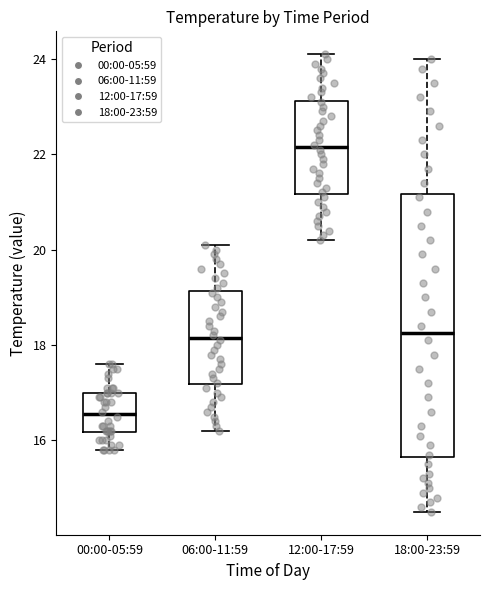

Reading left to right, read every box against the y-axis: the position of its median line, the range the box covers, and the ends of its whiskers. The values are not printed on the chart, so give them approximately, as read against the axis.

00:00-05:59: median 16.6, box 16.2 to 17.0, whiskers 15.8 to 17.6
06:00-11:59: median 18.2, box 17.2 to 19.2, whiskers 16.2 to 20.2
12:00-17:59: median 22.2, box 21.2 to 23.2, whiskers 20.2 to 24.2
18:00-23:59: median 18.2, box 15.6 to 21.2, whiskers 14.6 to 24.0